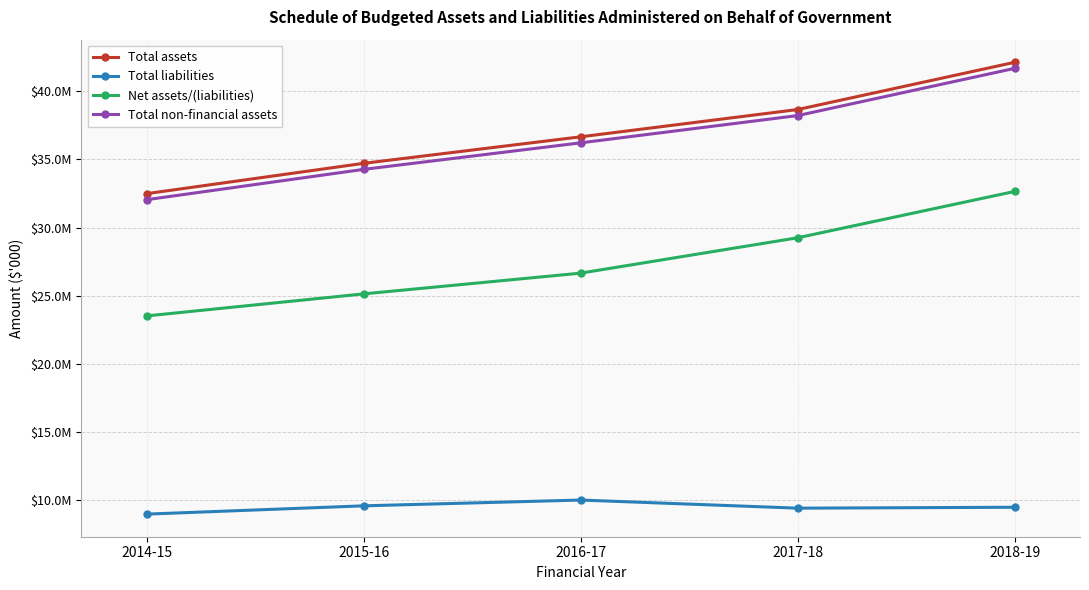

What are all the series names shown in the legend?

Total assets, Total liabilities, Net assets/(liabilities), Total non-financial assets